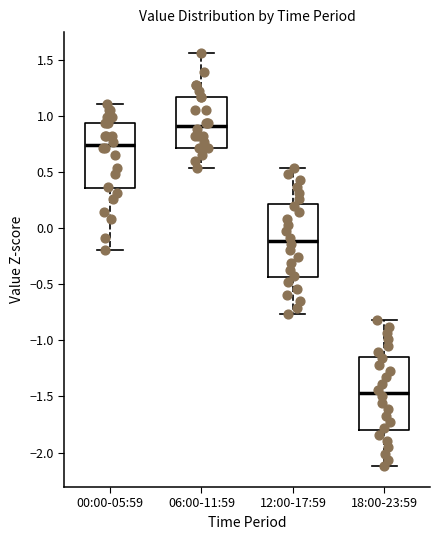

Where is the upper edge of the box for 06:00-11:59 on the y-axis? The values are not printed on the chart, so give them approximately, as read against the axis.

1.15